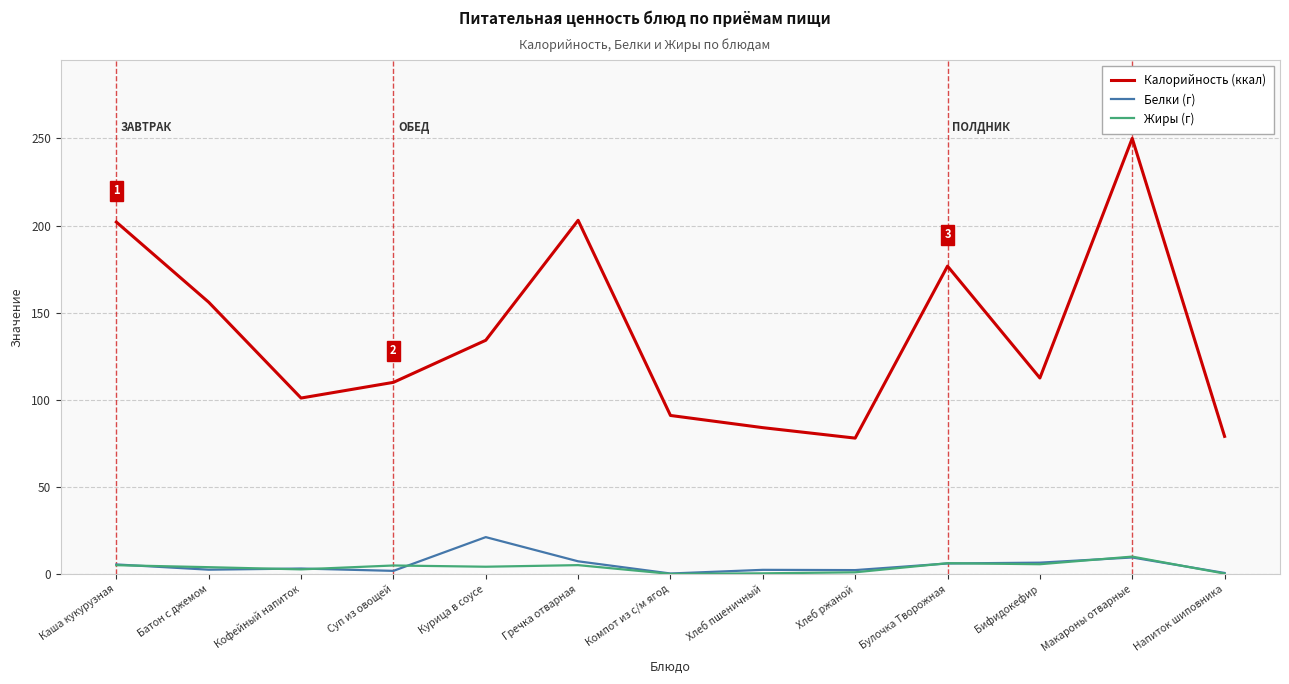

Is the value of Жиры (г) at Каша кукурузная greater than the value of Белки (г) at Батон с джемом?

Yes